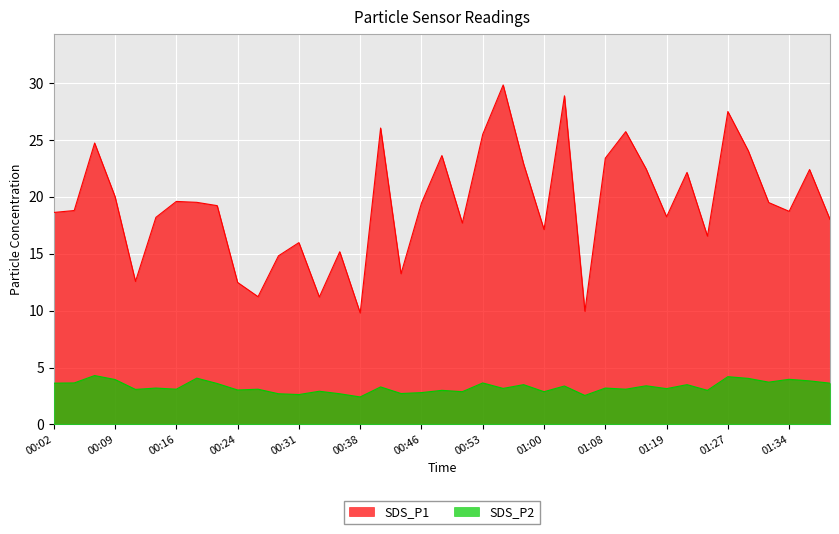

Reading left to right, transcribe all the data shown in this chart.

SDS_P1: 18.6	18.8	24.7	20.0	12.6	18.2	19.6	19.5	19.2	12.5	11.2	14.8	16.0	11.2	15.2	9.8	26.1	13.2	19.4	23.6	17.7	25.5	29.8	22.9	17.1	28.9	9.9	23.4	25.7	22.4	18.2	22.1	16.6	27.5	24.1	19.5	18.7	22.4	18.0
SDS_P2: 3.6	3.6	4.3	4.0	3.1	3.2	3.1	4.1	3.6	3.0	3.1	2.7	2.6	2.9	2.7	2.4	3.3	2.7	2.8	3.0	2.9	3.6	3.2	3.5	2.9	3.4	2.5	3.2	3.1	3.4	3.1	3.5	3.0	4.2	4.0	3.7	4.0	3.8	3.6